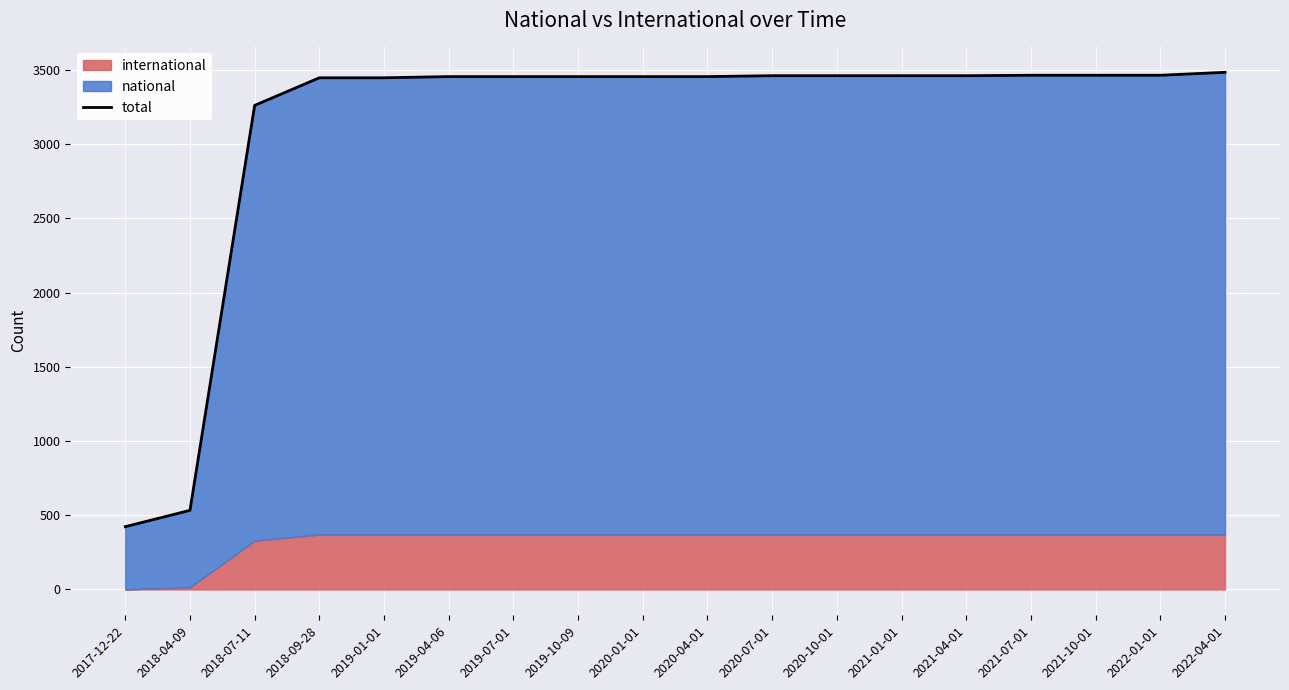

True or false: the data shows 3465 at 2022-01-01.

True